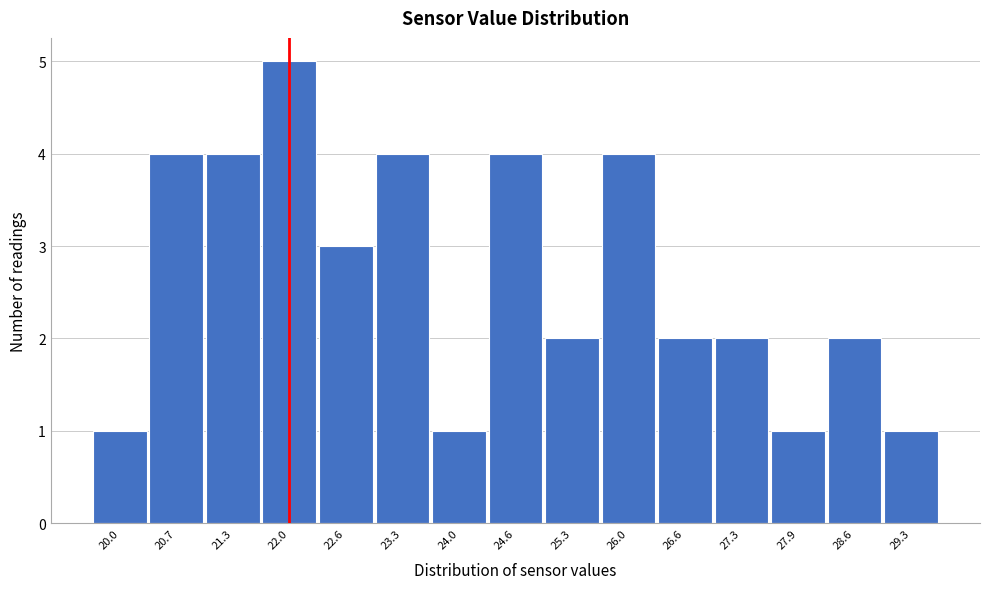

Reading left to right, transcribe this chart: for each bar, give the range it covers on the x-axis and its height. Neither the bar edges nor the heights are printed on the chart, so give them approximately, as read against the axes.

19.7 to 20.3: 1
20.3 to 21.0: 4
21.0 to 21.7: 4
21.7 to 22.3: 5
22.3 to 23.0: 3
23.0 to 23.6: 4
23.6 to 24.3: 1
24.3 to 25.0: 4
25.0 to 25.6: 2
25.6 to 26.3: 4
26.3 to 27.0: 2
27.0 to 27.6: 2
27.6 to 28.3: 1
28.3 to 28.9: 2
28.9 to 29.6: 1